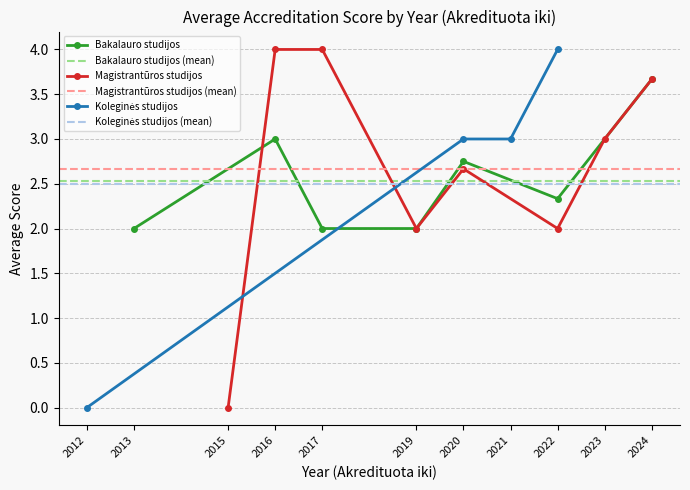

At 8, list the series in order from smallest to largest.

Bakalauro studijos, Magistrantūros studijos, Koleginės studijos